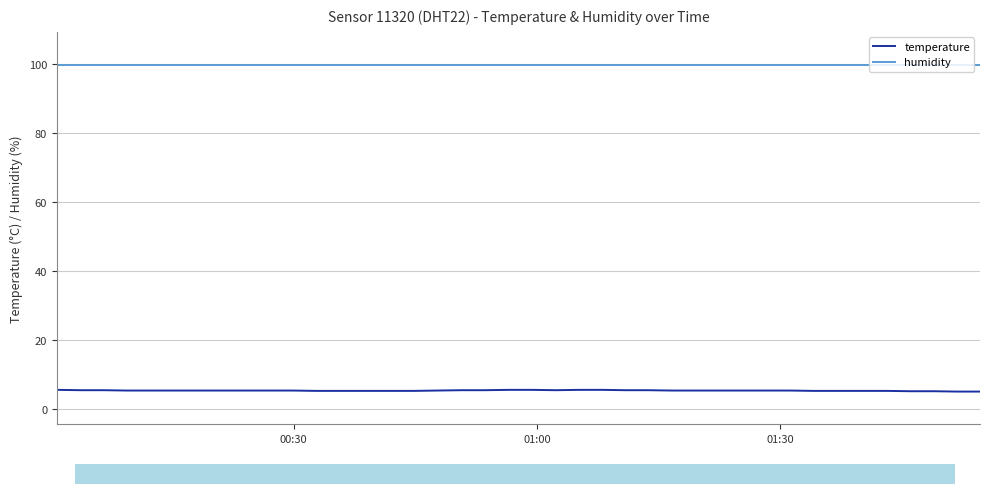

What is the minimum value shown in the chart?

5.0